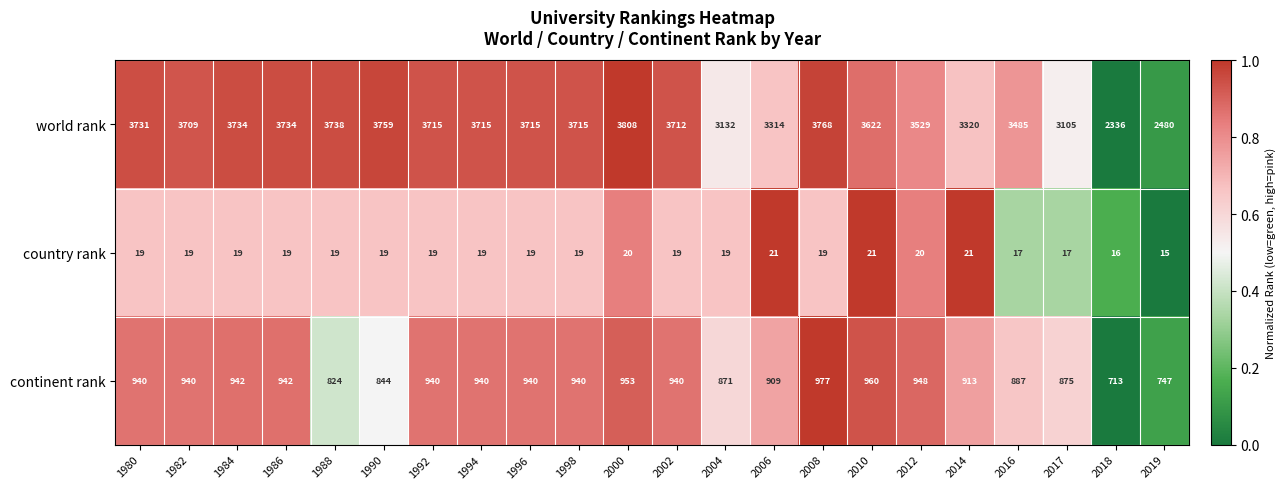

Is it true that continent rank equals 1278 at 2017?

False